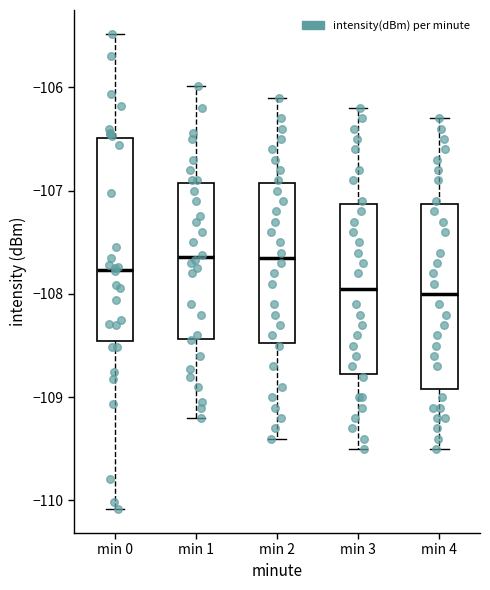

Reading left to right, transcribe this box plot: for each box, give where its median line is, the range the box spans, and where its two whiskers end, as read against the y-axis. The values are not printed on the chart, so give them approximately, as read against the axis.

min 0: median -107.8, box -108.5 to -106.5, whiskers -110.1 to -105.5
min 1: median -107.6, box -108.4 to -106.9, whiskers -109.2 to -106.0
min 2: median -107.6, box -108.5 to -106.9, whiskers -109.4 to -106.1
min 3: median -107.9, box -108.8 to -107.1, whiskers -109.5 to -106.2
min 4: median -108.0, box -108.9 to -107.1, whiskers -109.5 to -106.3